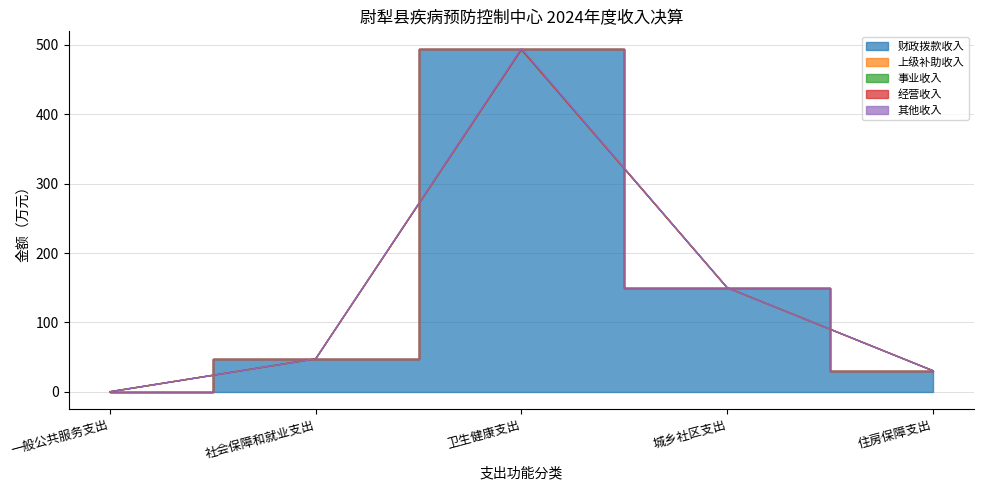

Count the number of categories in the chart.

5